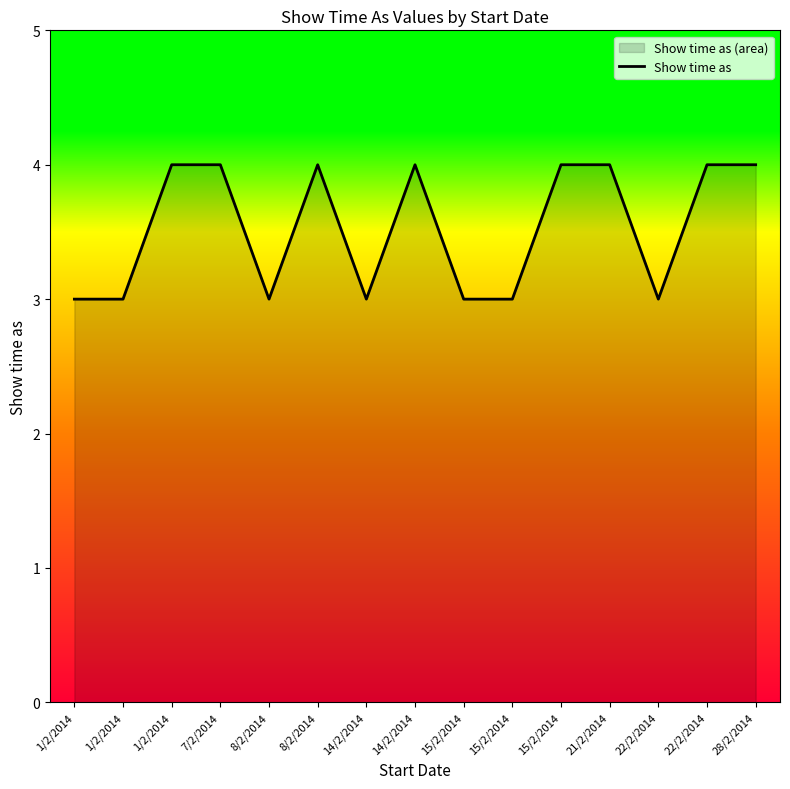

List the labels in order of value, smallest first.

1/2/2014, 1/2/2014, 8/2/2014, 14/2/2014, 15/2/2014, 15/2/2014, 22/2/2014, 1/2/2014, 7/2/2014, 8/2/2014, 14/2/2014, 15/2/2014, 21/2/2014, 22/2/2014, 28/2/2014